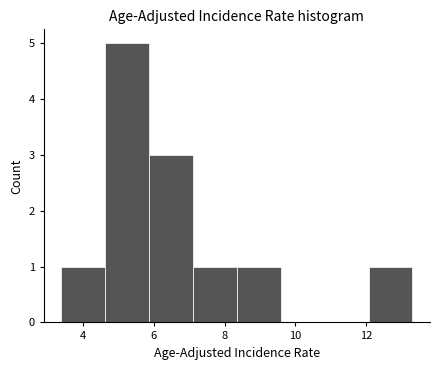

What is the height of the bar covering 3.4 to 4.6 on the x-axis? Neither the bar edges nor the heights are printed on the chart, so give them approximately, as read against the axes.

1